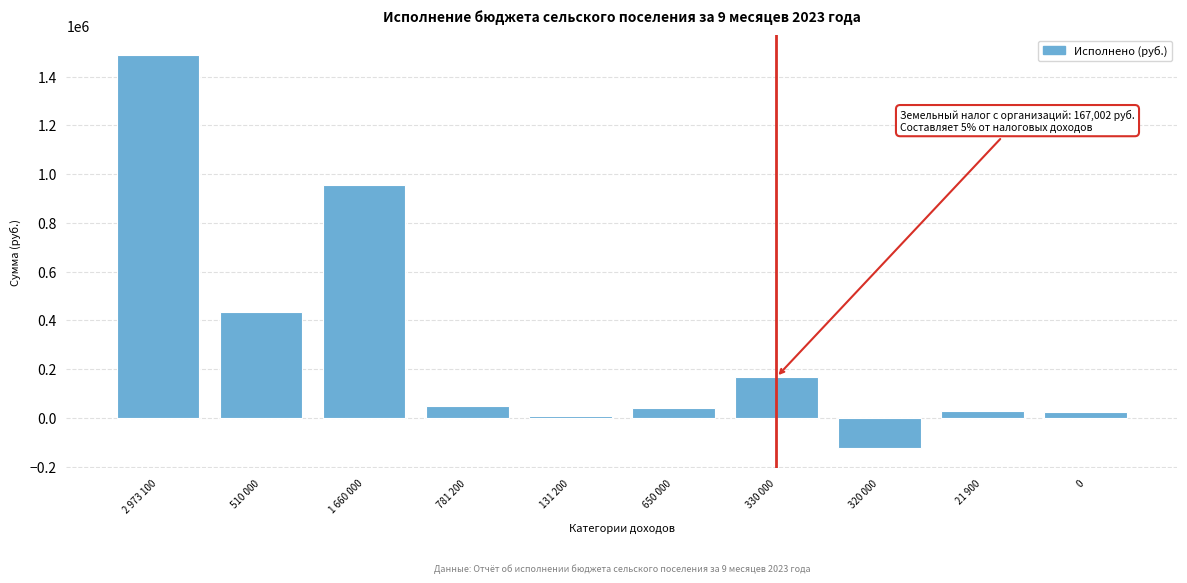

Is it true that the value at 1 660 000 is 955931.9?

True